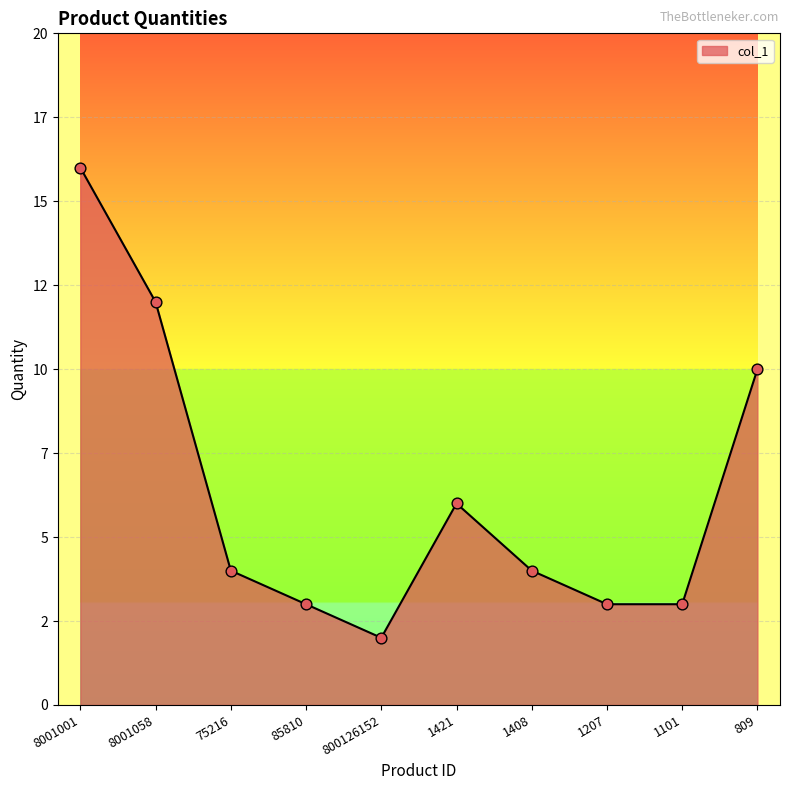

What is the change in value from 75216 to 1421?

+2